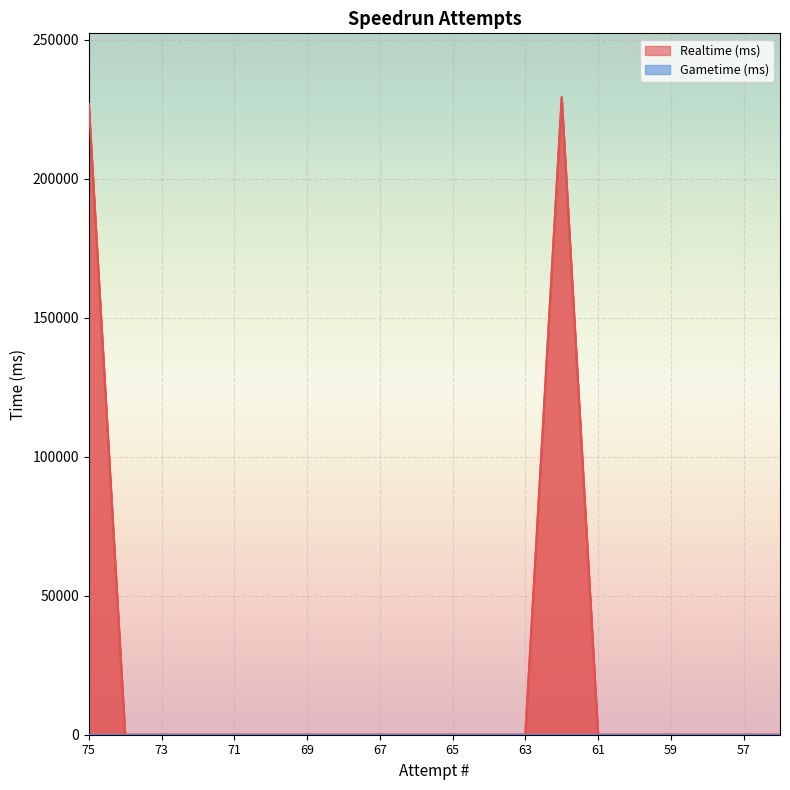

True or false: the data shows 0 at 59.

True